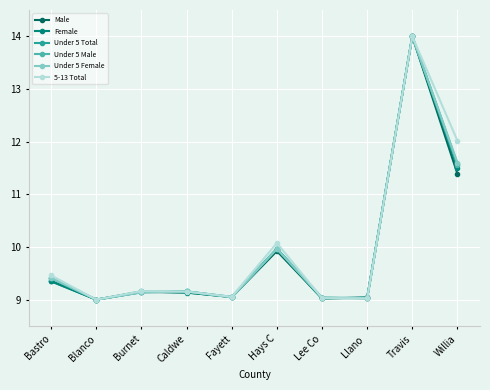

At which label is Under 5 Female closest to 11?

Willia